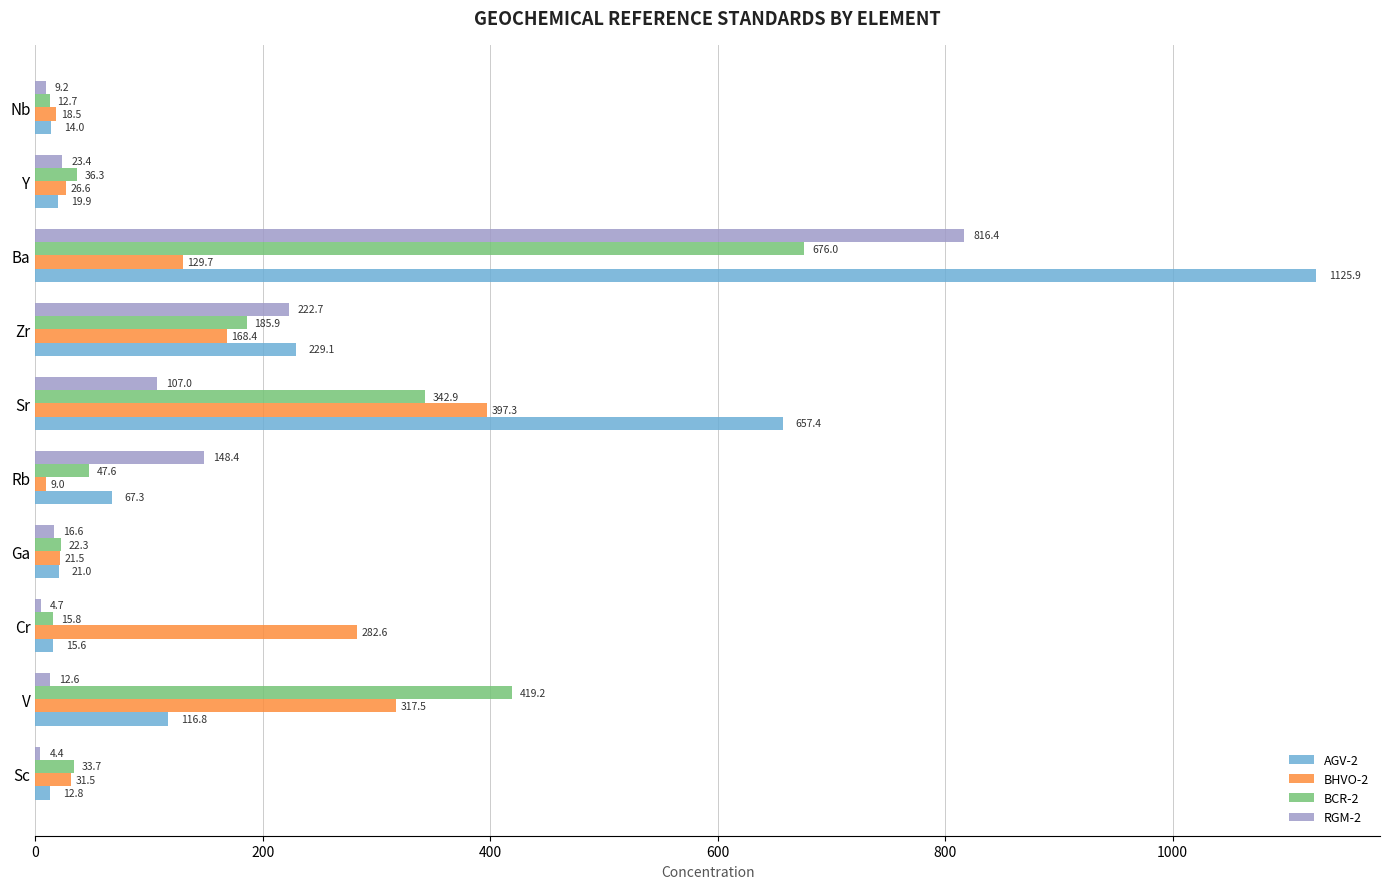

Which series has the largest range (max minus min)?

AGV-2